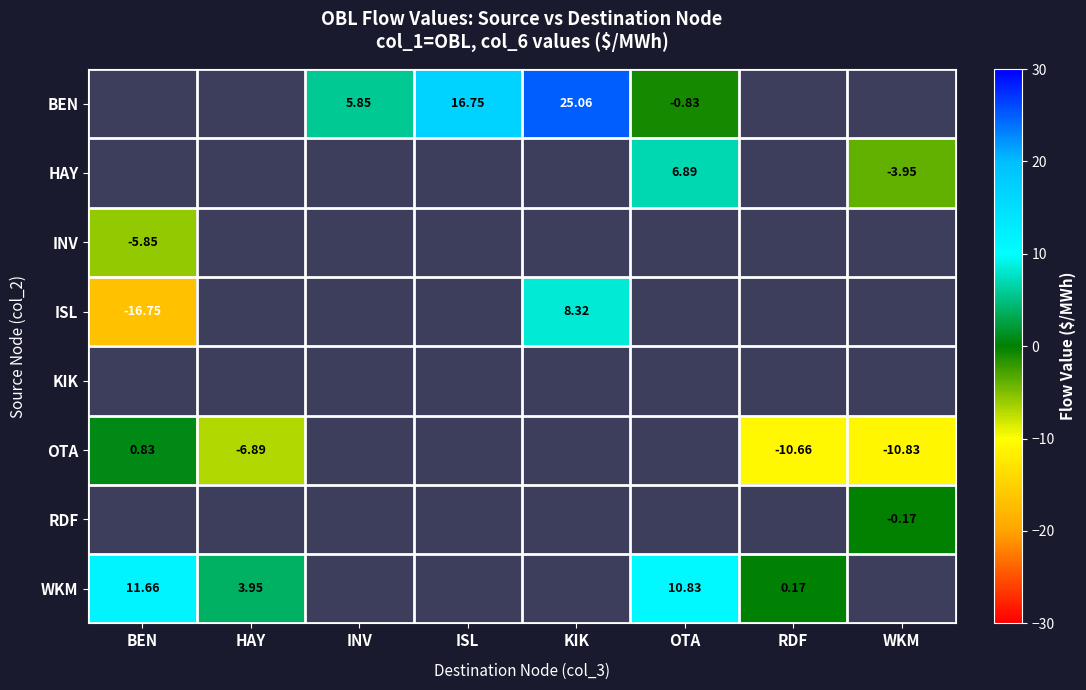

How many data points does each series have?

8